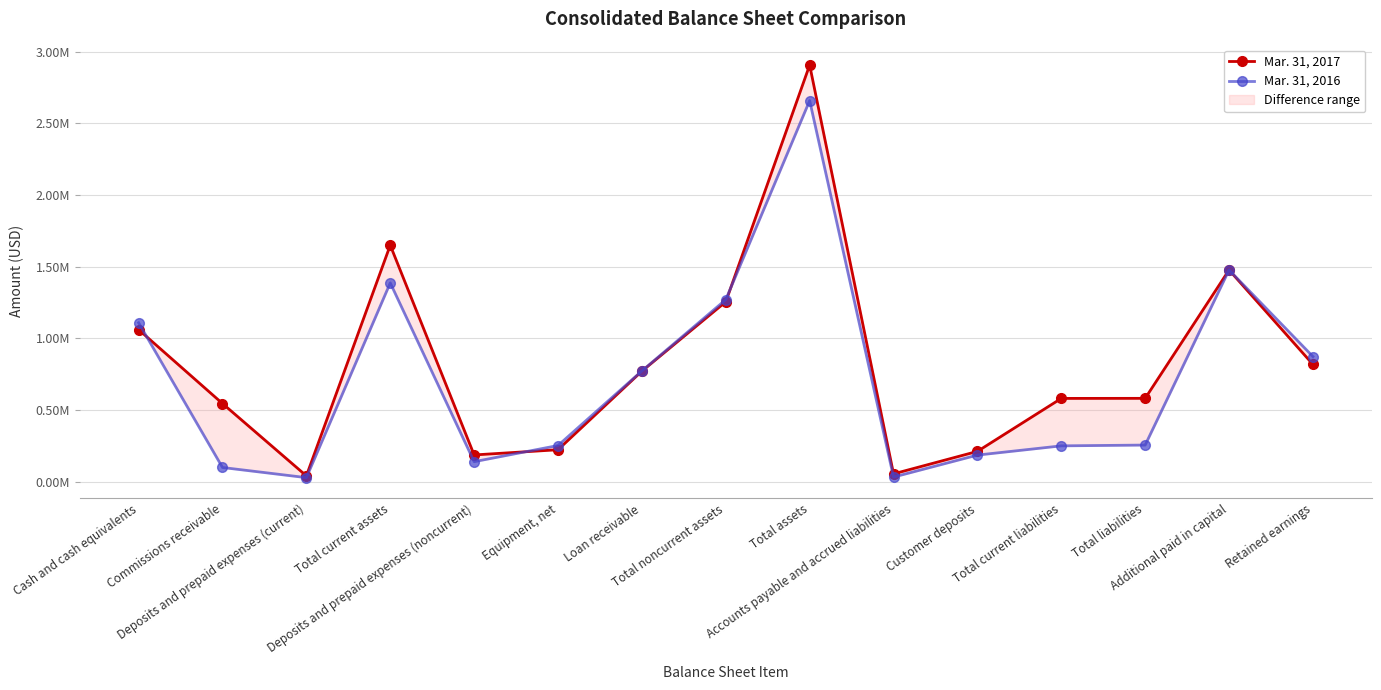

Reading left to right, transcribe all the data shown in this chart.

Mar. 31, 2017: Cash and cash equivalents=1061609	Commissions receivable=546310	Deposits and prepaid expenses (current)=42142	Total current assets=1650061	Deposits and prepaid expenses (noncurrent)=188010	Equipment, net=224350	Loan receivable=772157	Total noncurrent assets=1255738	Total assets=2905799	Accounts payable and accrued liabilities=56161	Customer deposits=212886	Total current liabilities=582097	Total liabilities=582563	Additional paid in capital=1477404	Retained earnings=818849
Mar. 31, 2016: Cash and cash equivalents=1109465	Commissions receivable=100493	Deposits and prepaid expenses (current)=29819	Total current assets=1387333	Deposits and prepaid expenses (noncurrent)=141084	Equipment, net=253807	Loan receivable=773793	Total noncurrent assets=1270644	Total assets=2657977	Accounts payable and accrued liabilities=33684	Customer deposits=187037	Total current liabilities=251366	Total liabilities=256883	Additional paid in capital=1477404	Retained earnings=873954